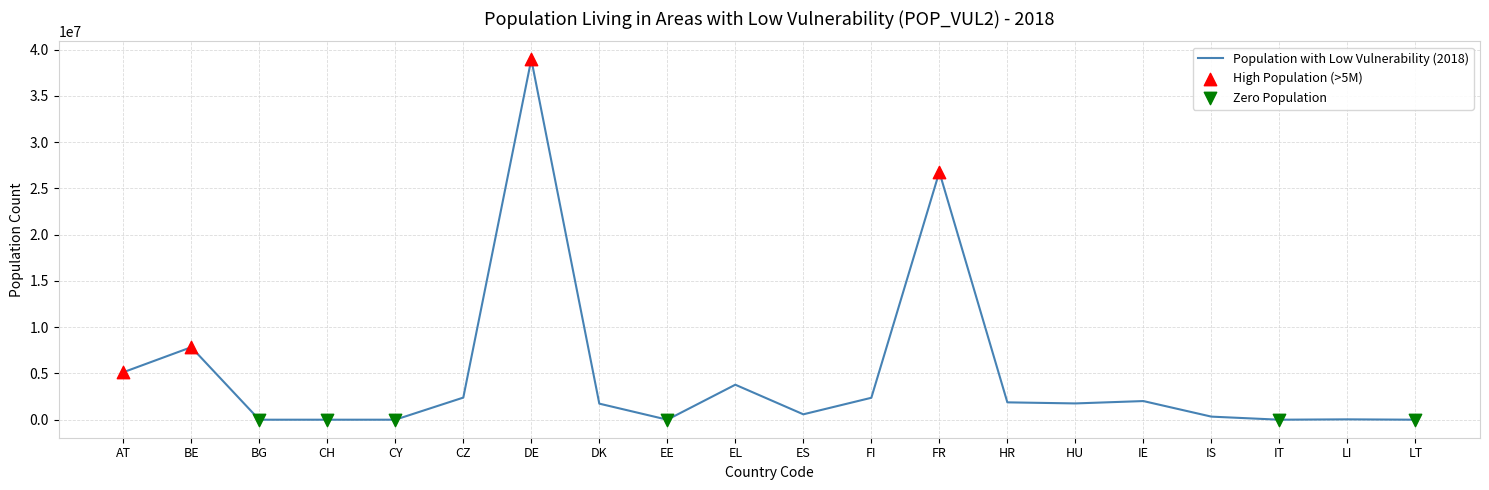

Which has a higher value, HU or CZ?

CZ